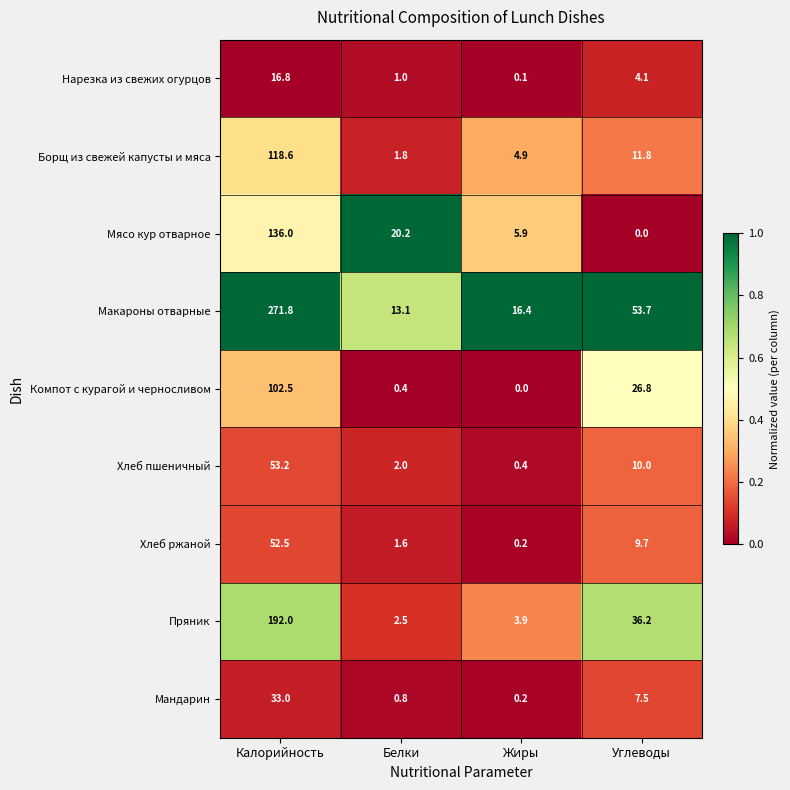

What is the maximum value shown in the chart?

271.8